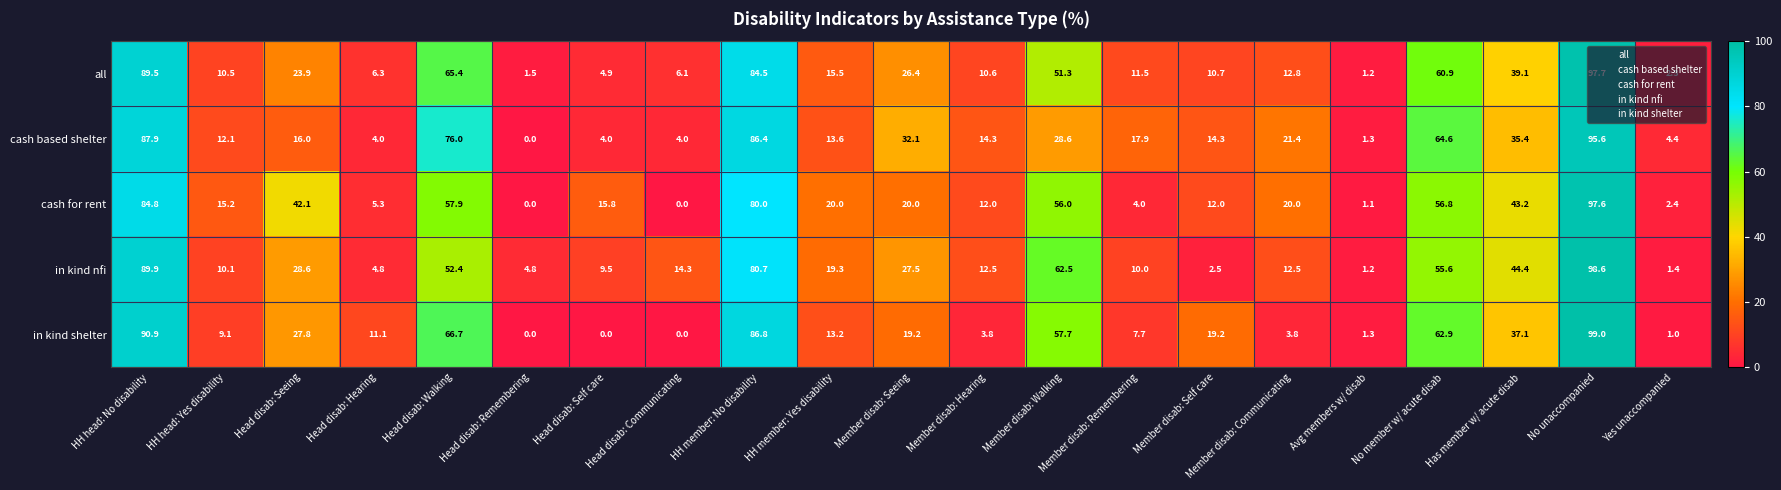

Which series has the largest range (max minus min)?

in kind shelter